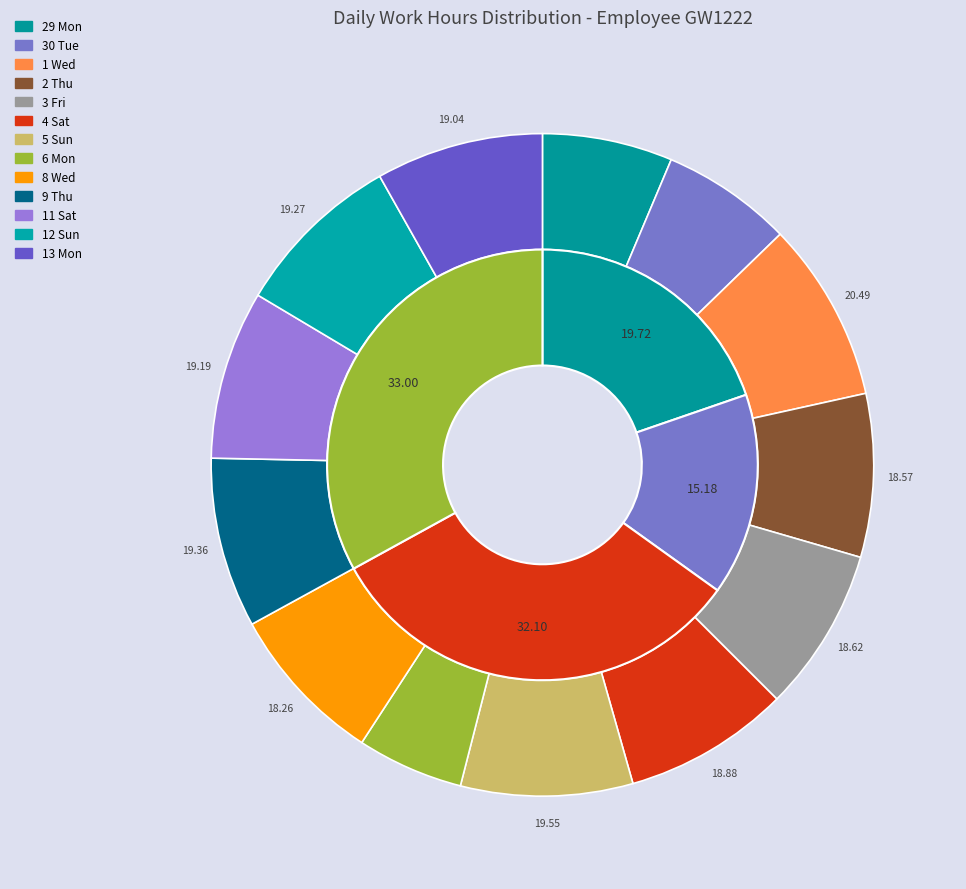

To the nearest percent, what percentage of the pie is 11 Sat?

8%